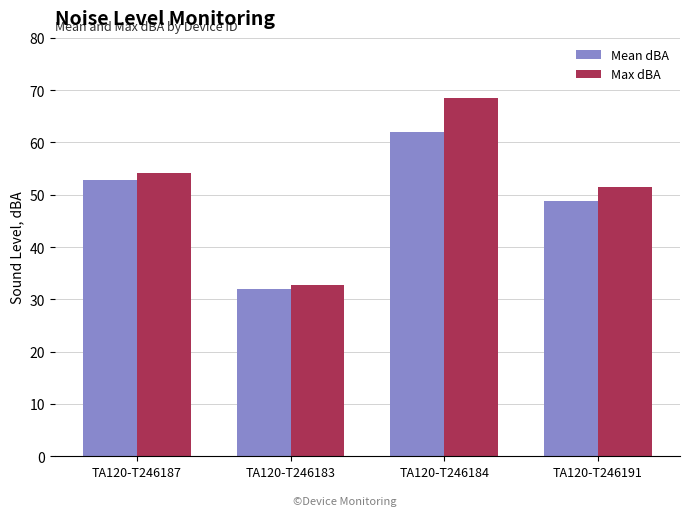

Is it true that Max dBA equals 54.2 at TA120-T246187?

True